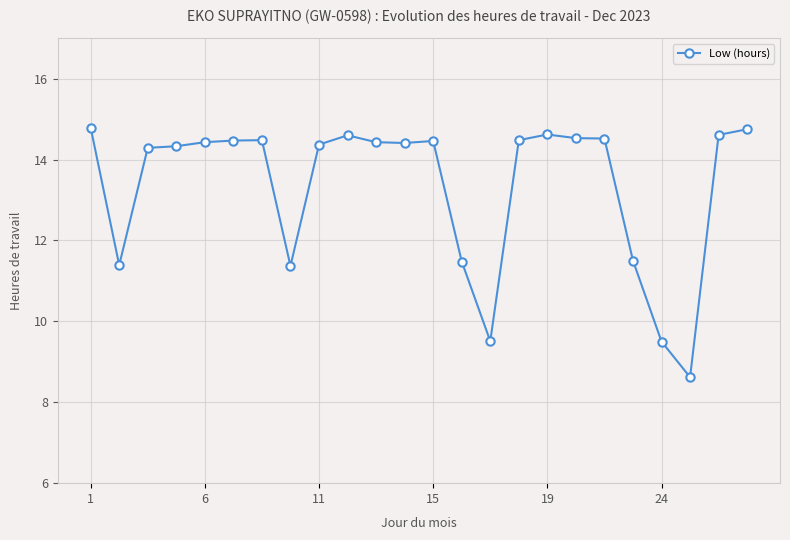

What is the greatest value displayed?

14.8